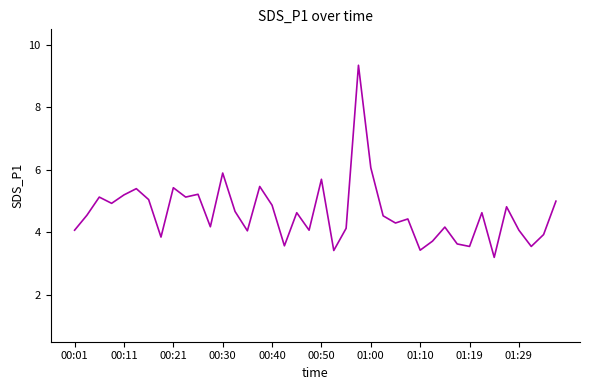

Does the chart have visible grid lines?

No